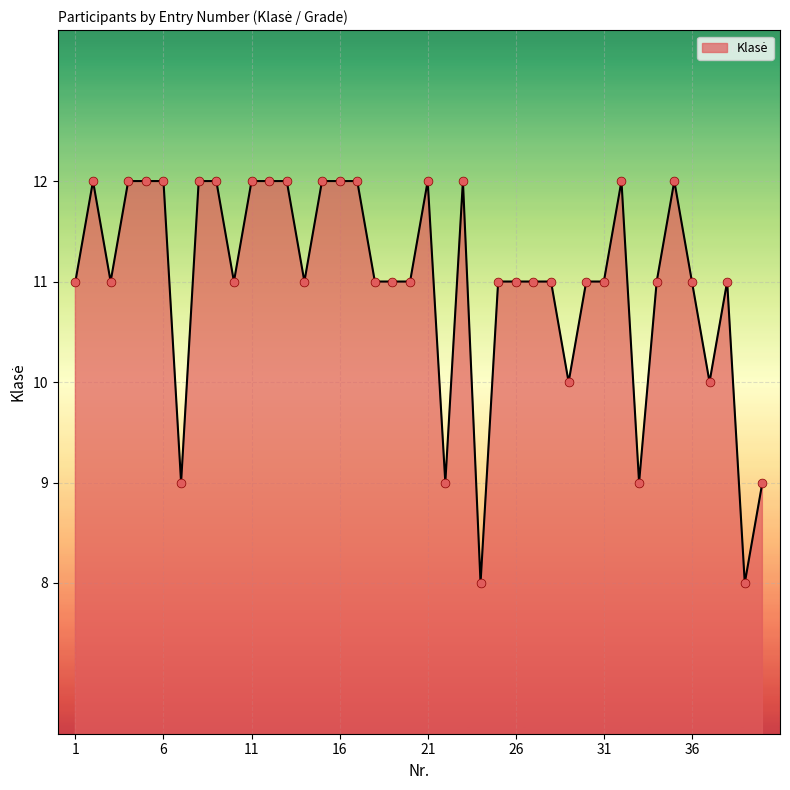

What is the minimum value shown in the chart?

8